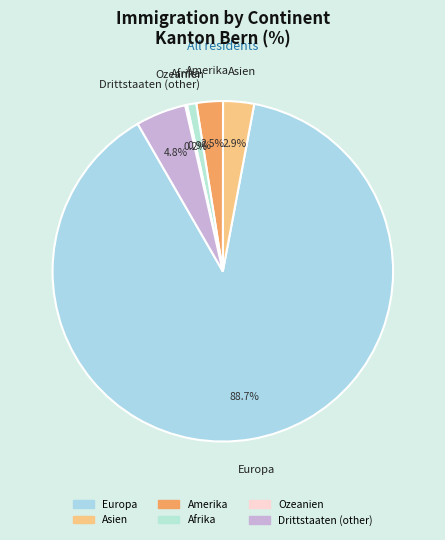

Is there a majority slice in this chart?

Yes